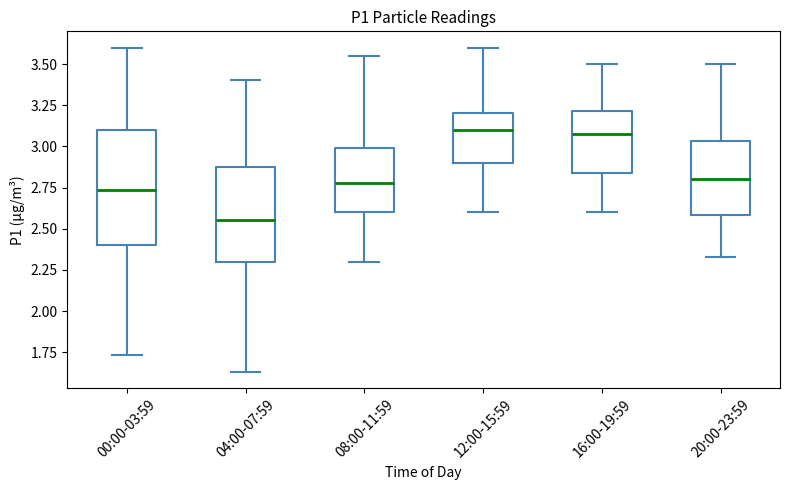

Where is the lower edge of the box for 00:00-03:59 on the y-axis? The values are not printed on the chart, so give them approximately, as read against the axis.

2.40